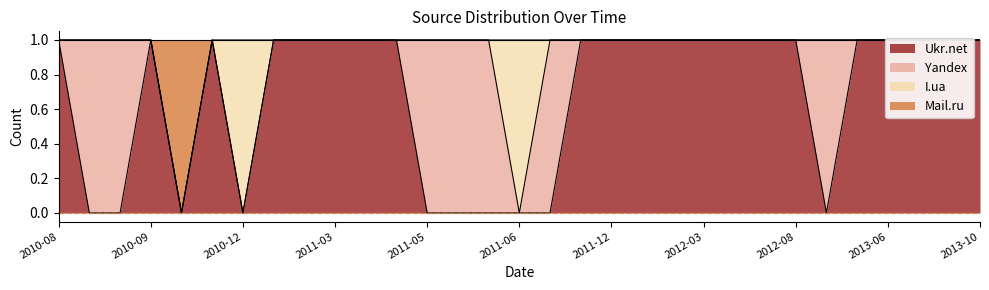

The value of Ukr.net at 2012-08-12 is 1. True or false?

False